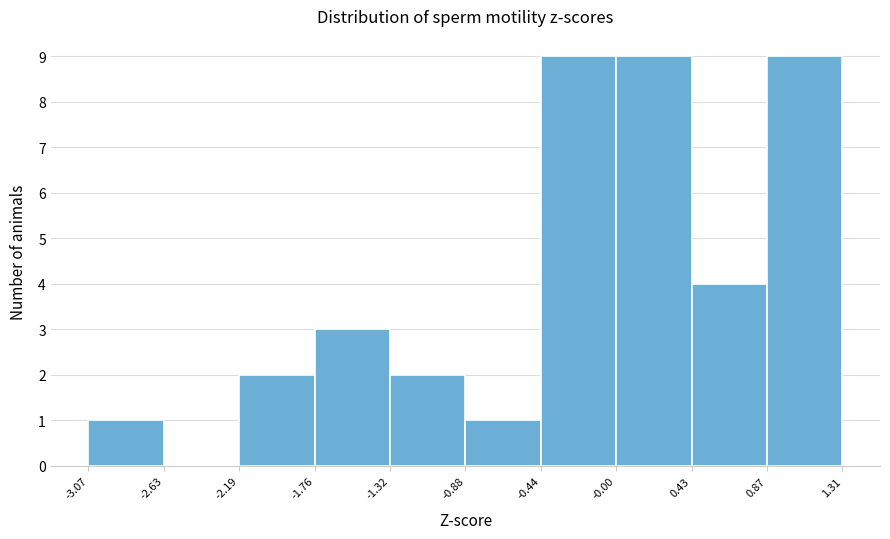

Reading left to right, list every bar in this chart as the range it spans on the x-axis followed by its height. The values are not printed on the chart, so give them approximately, as read against the axis.

-3.07 to -2.63: 1
-2.63 to -2.19: 0
-2.19 to -1.76: 2
-1.76 to -1.32: 3
-1.32 to -0.88: 2
-0.88 to -0.44: 1
-0.44 to -0.00: 9
-0.00 to 0.43: 9
0.43 to 0.87: 4
0.87 to 1.31: 9